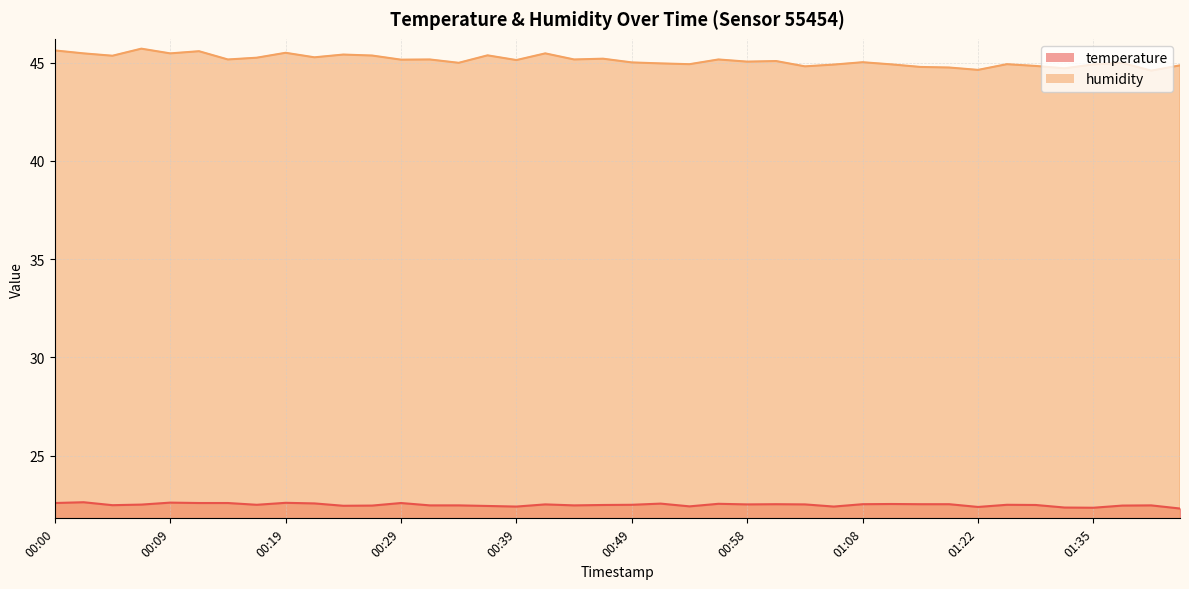

What is the sum of the temperature values at 00:36 and 00:49?

44.9